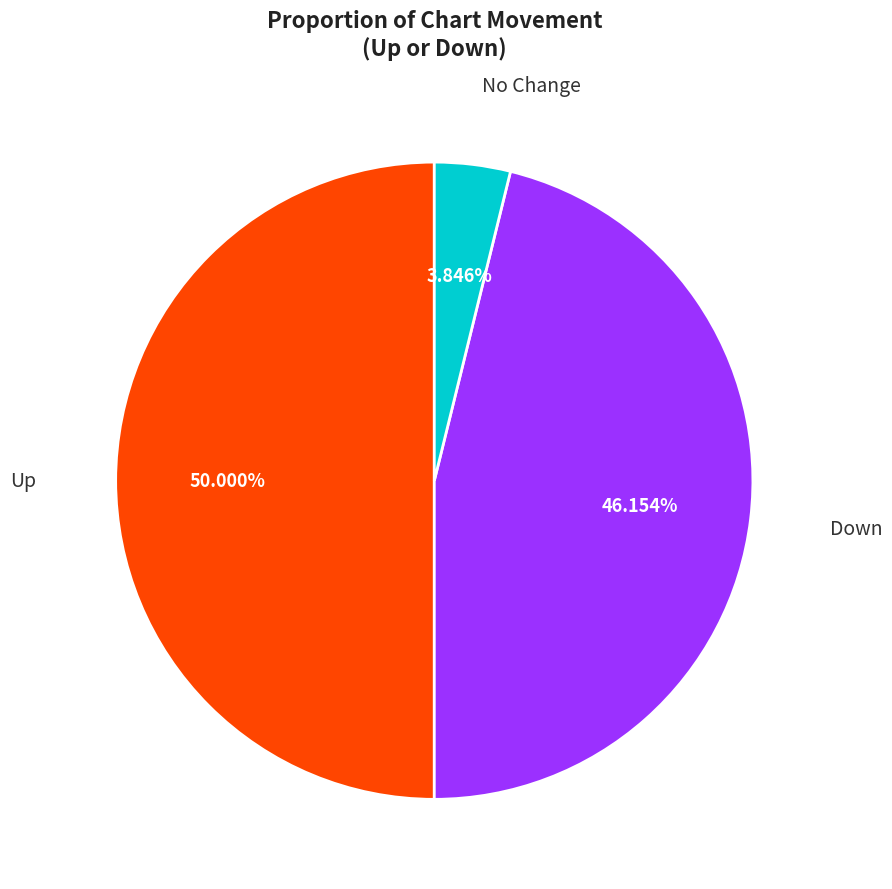

Count the number of slices in the pie.

3